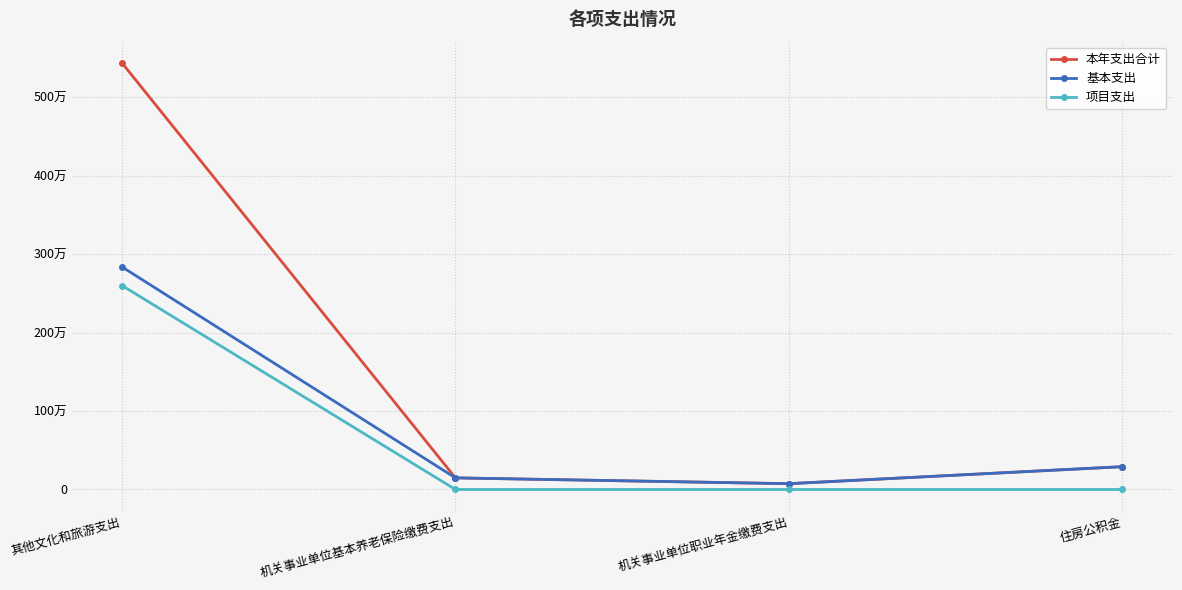

Is the value of 基本支出 at 机关事业单位基本养老保险缴费支出 greater than the value of 本年支出合计 at 机关事业单位职业年金缴费支出?

Yes